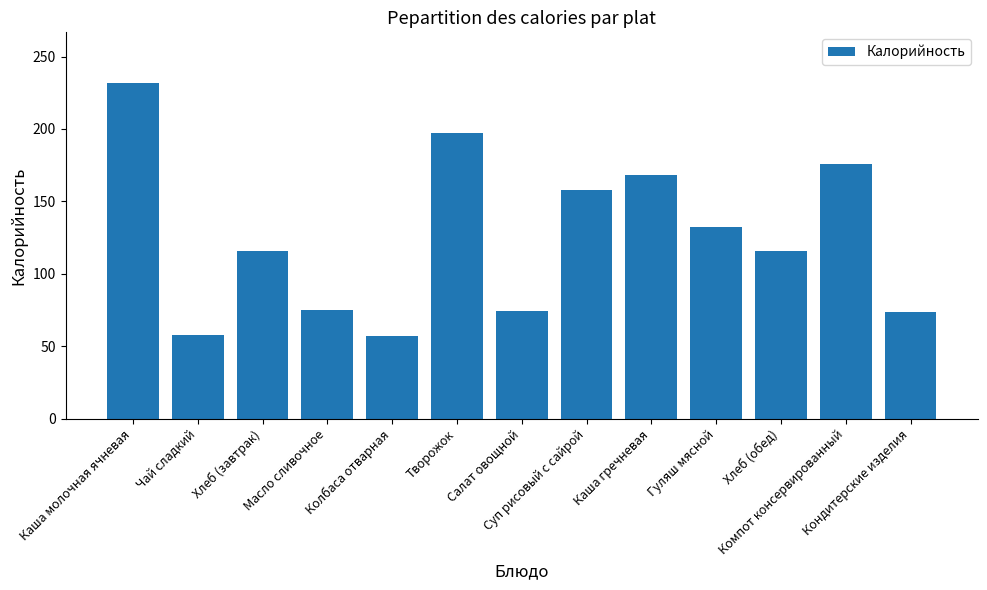

Is it true that the value at Салат овощной is 74.4?

True